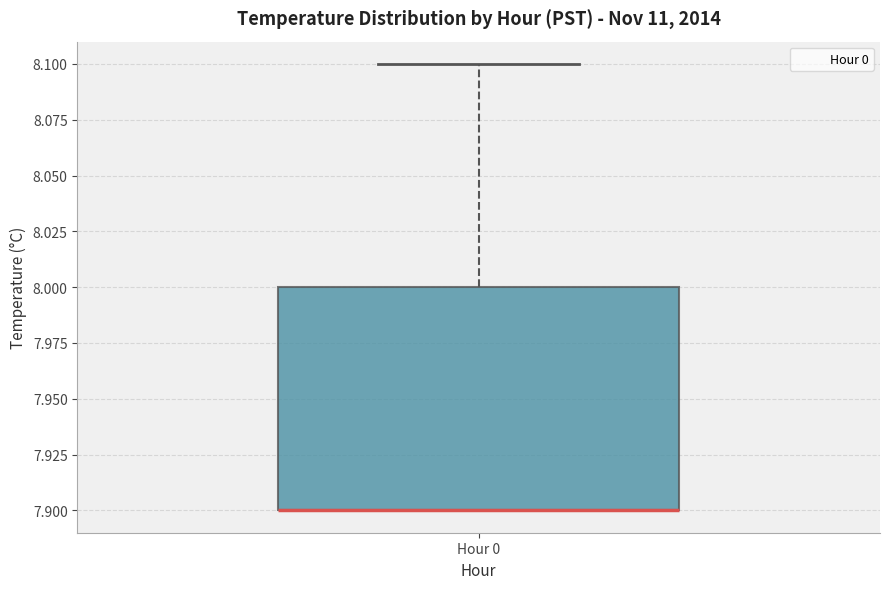

Read this box plot against the y-axis: the position of the median line, the range covered by the box, and the ends of both whiskers. The values are not printed on the chart, so give them approximately, as read against the axis.

median 7.9 (drawn on the box's lower edge), box 7.9 to 8.0, whiskers 7.9 to 8.1